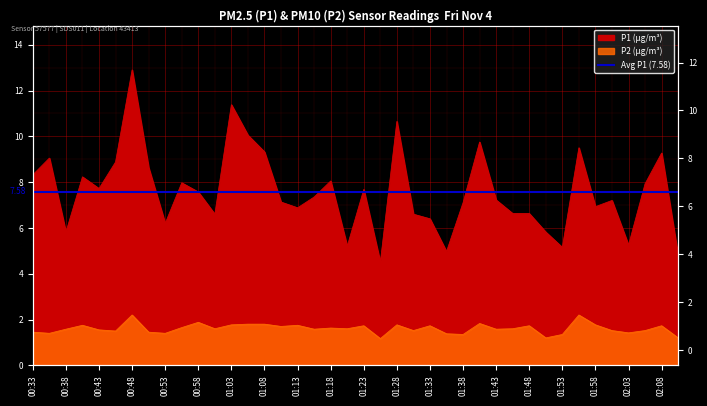

Between 01:25 and 02:10, which series saw the biggest shift?

P1